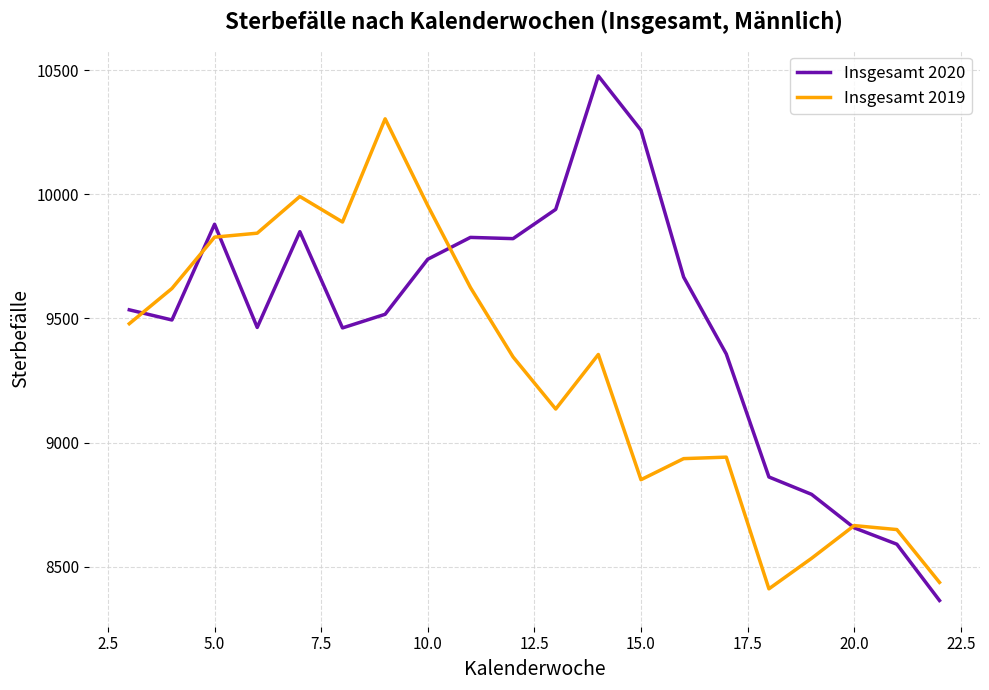

Rank the series by their maximum value, from highest to lowest.

Insgesamt 2020, Insgesamt 2019